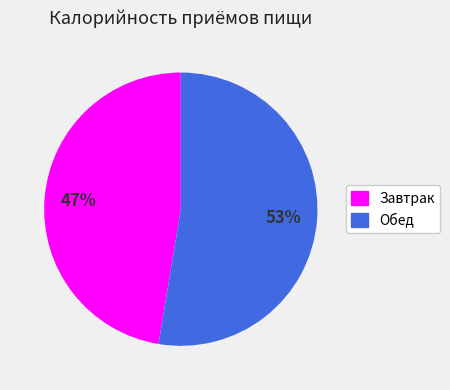

Is it true that Завтрак is 57% of the pie?

False